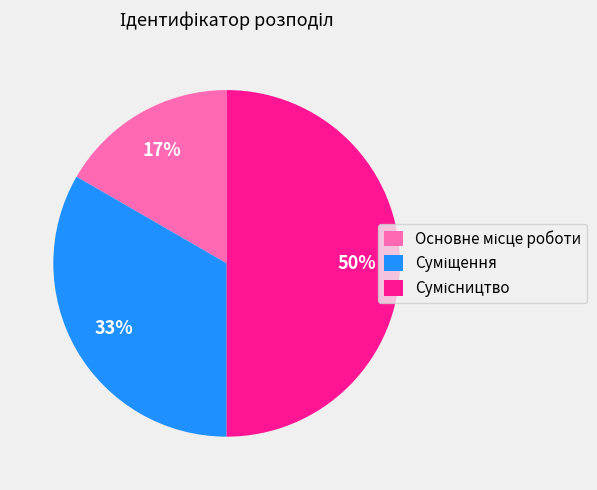

To the nearest percent, what is the difference between the largest and smallest slice percentages?

33%